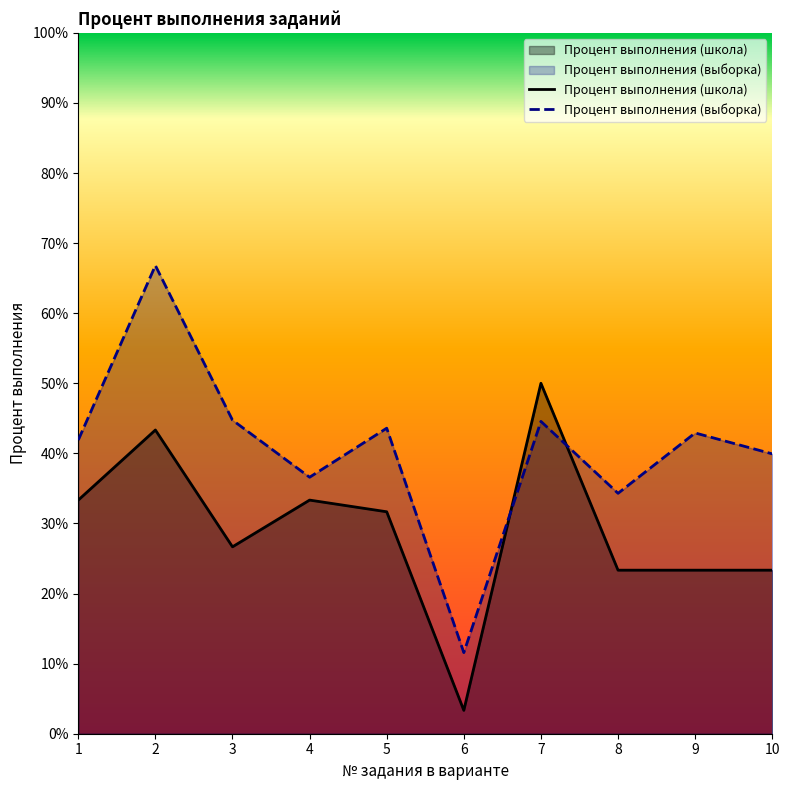

The Процент выполнения (выборка) series shows 21.0 at 7. True or false?

False